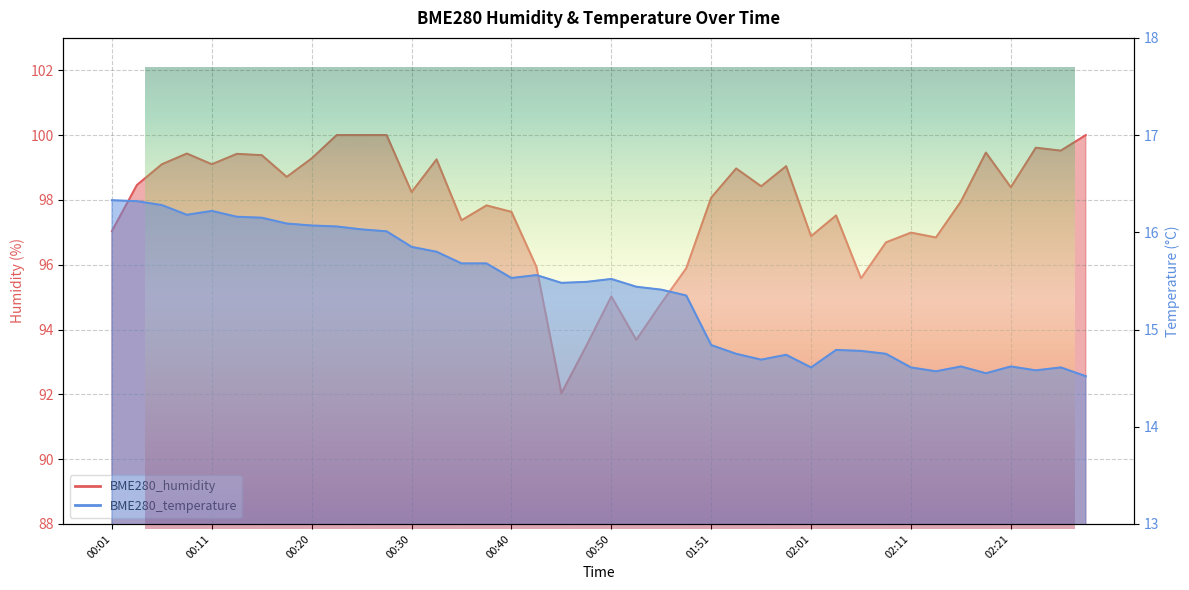

Is it true that BME280_humidity equals 98.4 at 02:21?

True